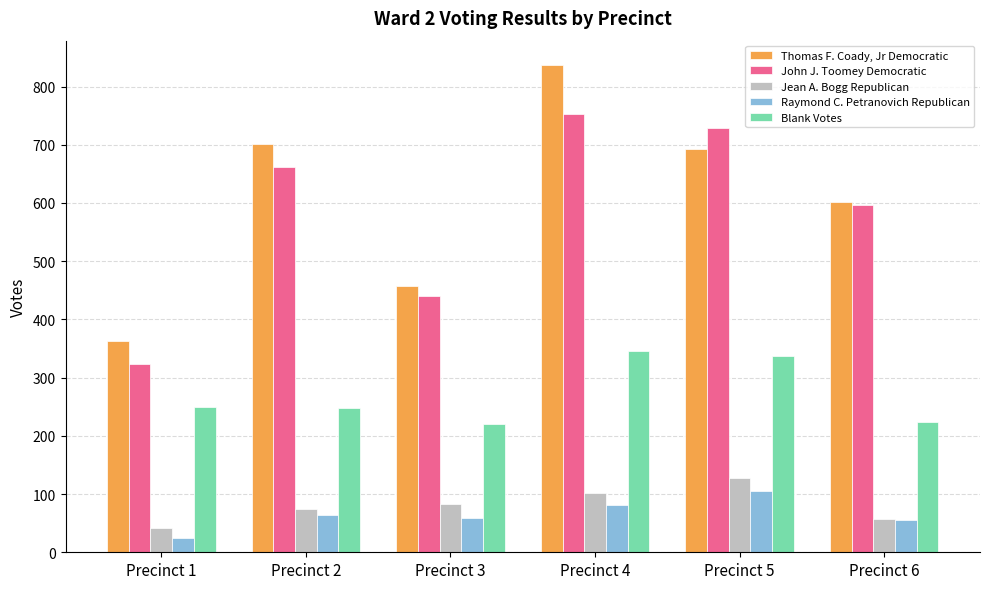

How many data points does each series have?

6